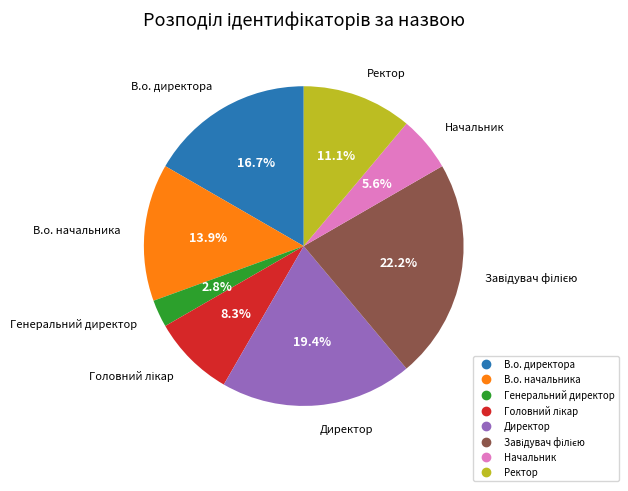

Which category has the smallest portion of the pie?

Генеральний директор